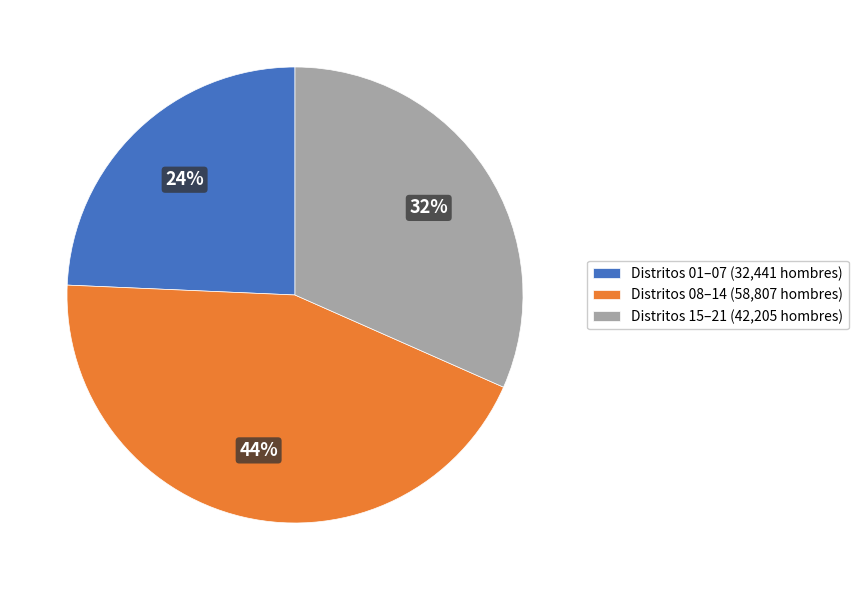

Is the sum of Distritos 08–14 (58,807 hombres) and Distritos 01–07 (32,441 hombres) greater than half?

Yes